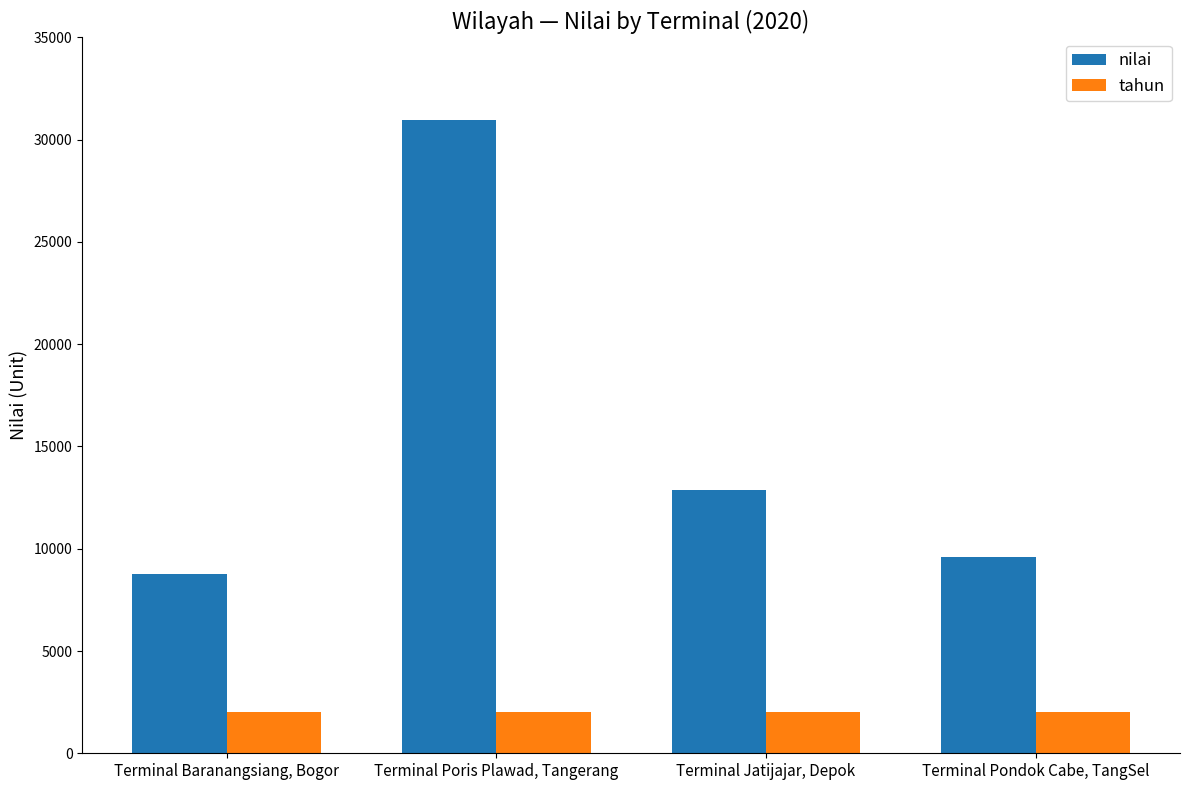

At which label does nilai first exceed 12871?

Terminal Poris Plawad, Tangerang